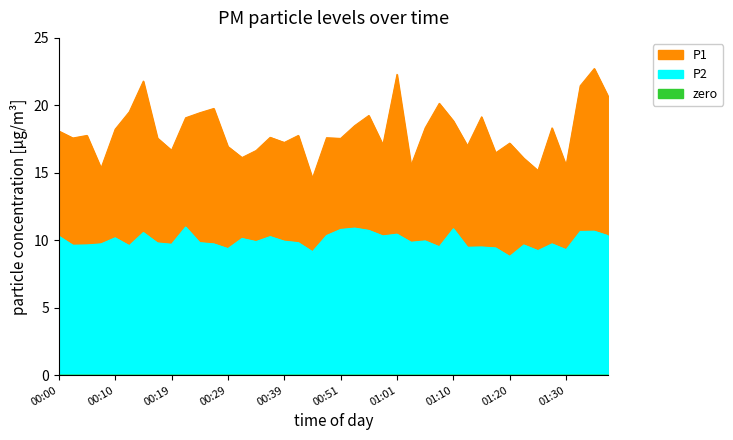

Where is the first local maximum for P2?

00:10